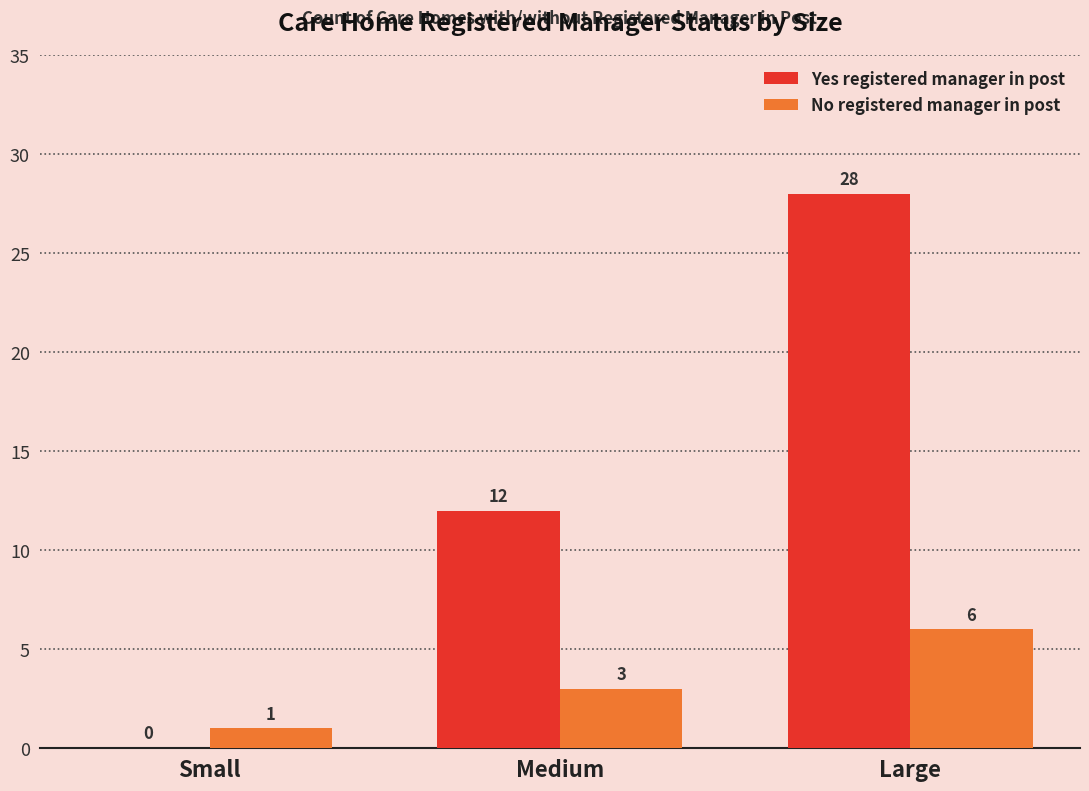

What is the approximate value of Yes registered manager in post at Large, to the nearest 5?

30